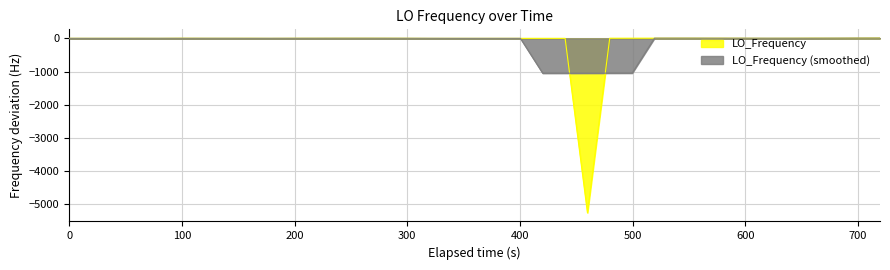

Which series has the widest spread of values?

LO_Frequency